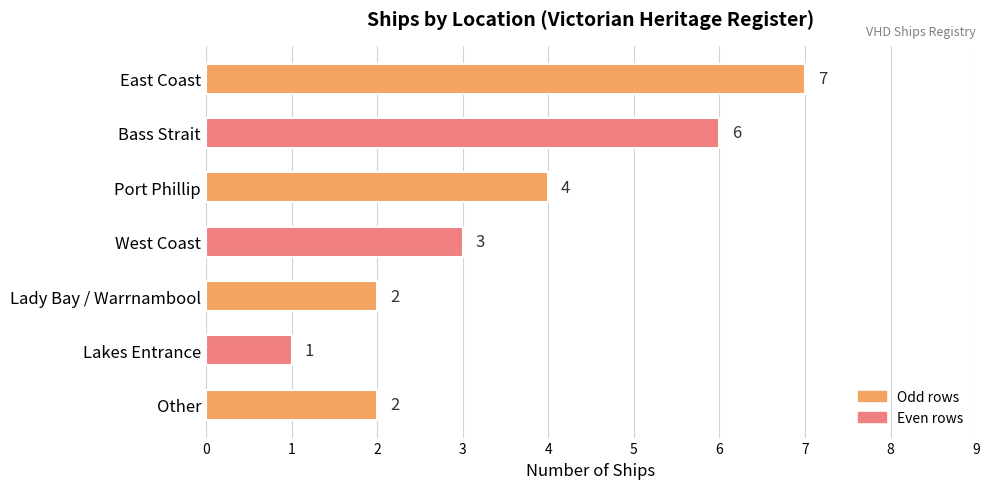

What position from the bottom is East Coast?

7